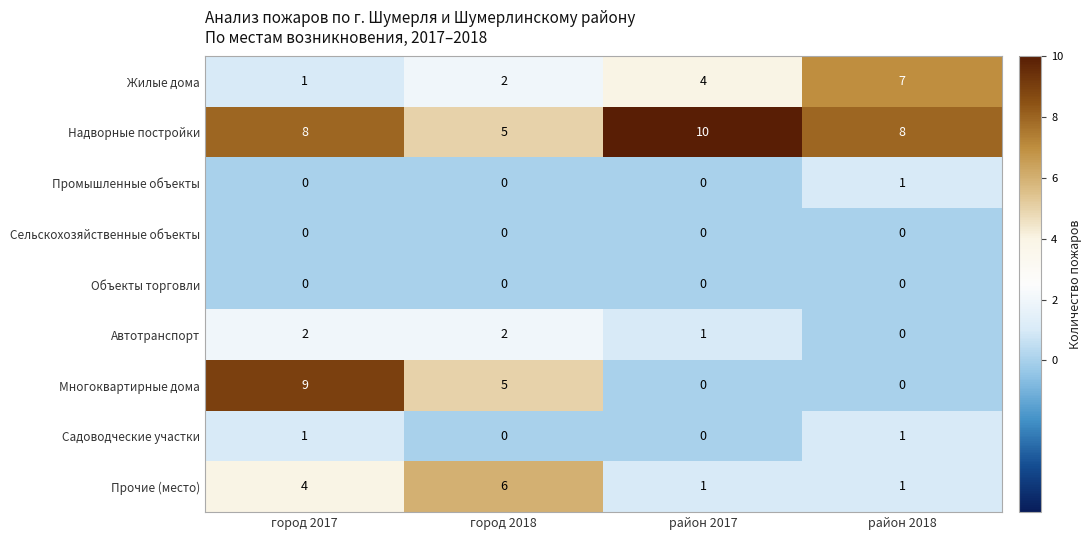

What is the approximate value of Надворные постройки at город 2017?

8